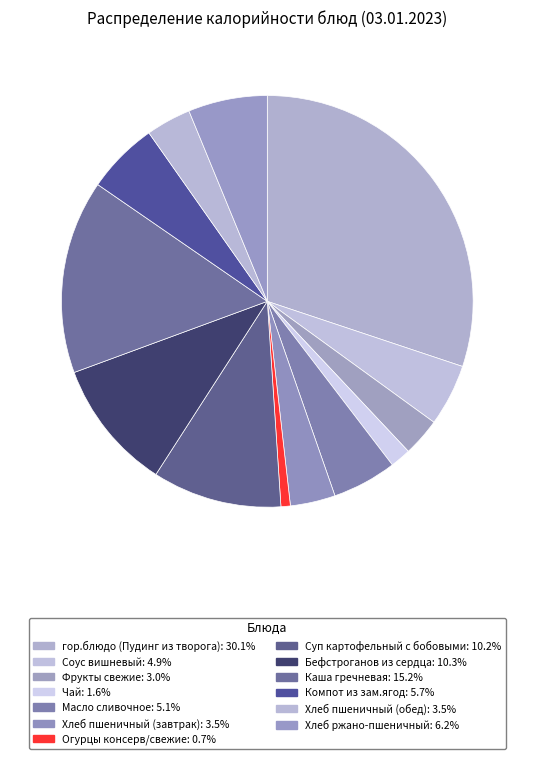

To the nearest percent, what portion does Масло сливочное represent?

5%